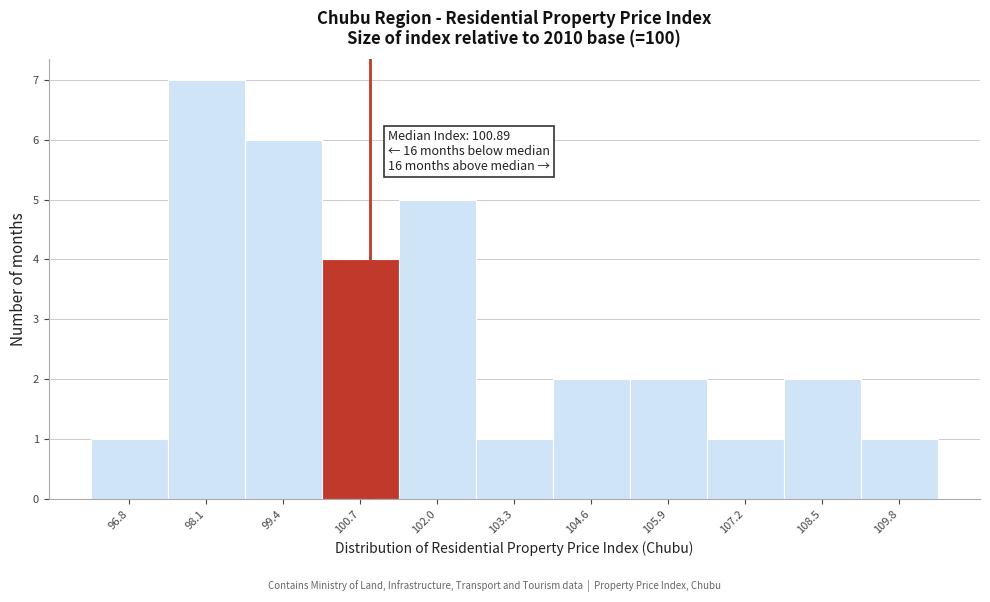

Over which range of the x-axis is the bar tallest?

97.4 to 98.8